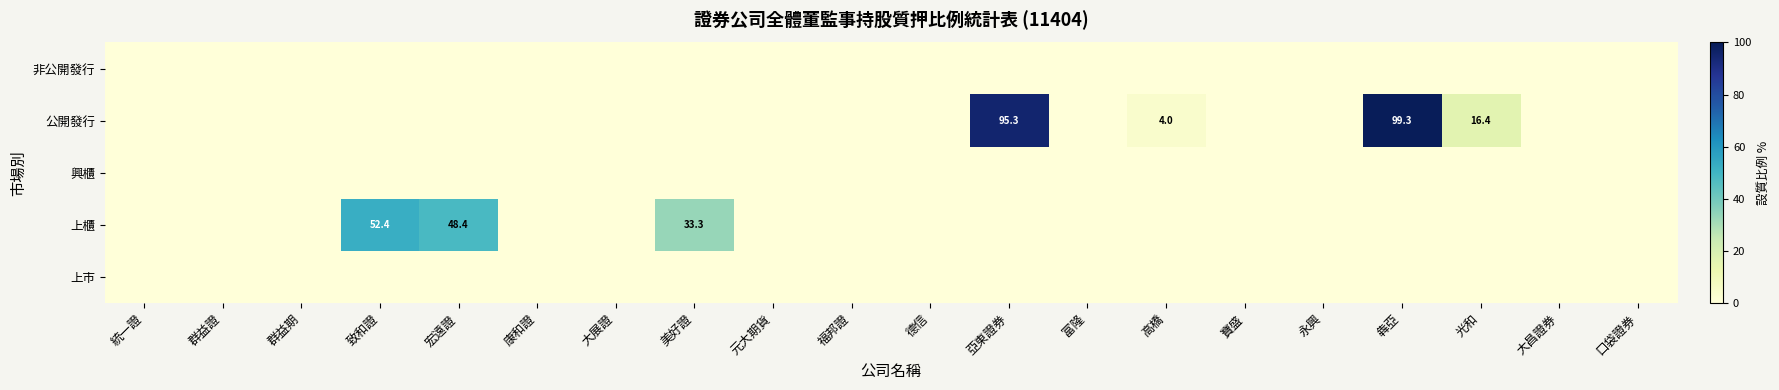

How many series are shown in this chart?

5